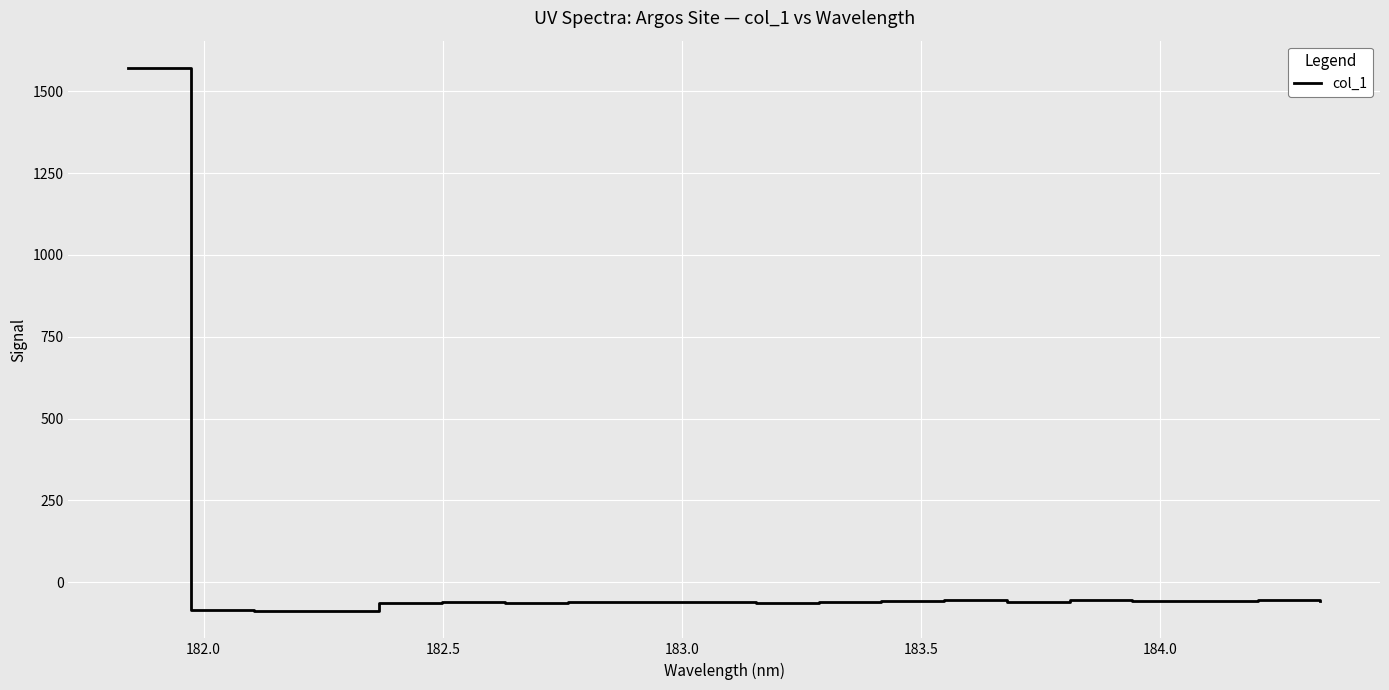

What is the greatest value displayed?

1571.6